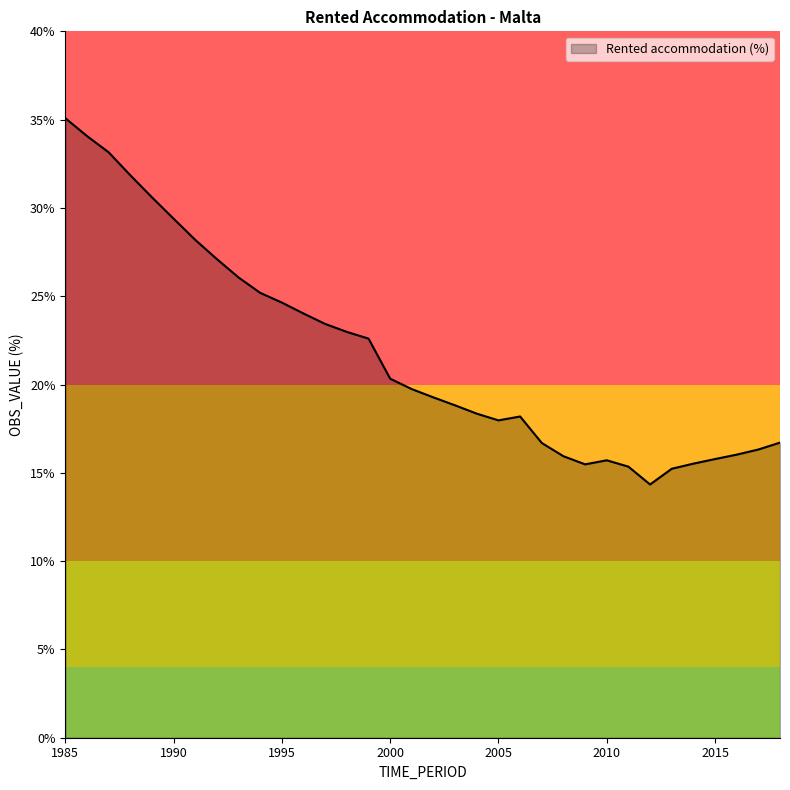

What is the minimum value shown in the chart?

14.3